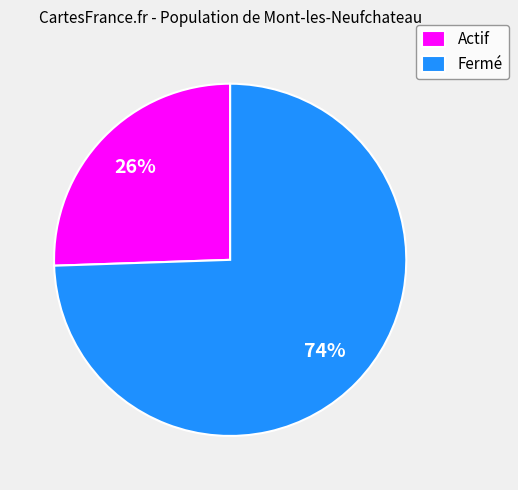

Is there any slice that represents more than half of the pie?

Yes